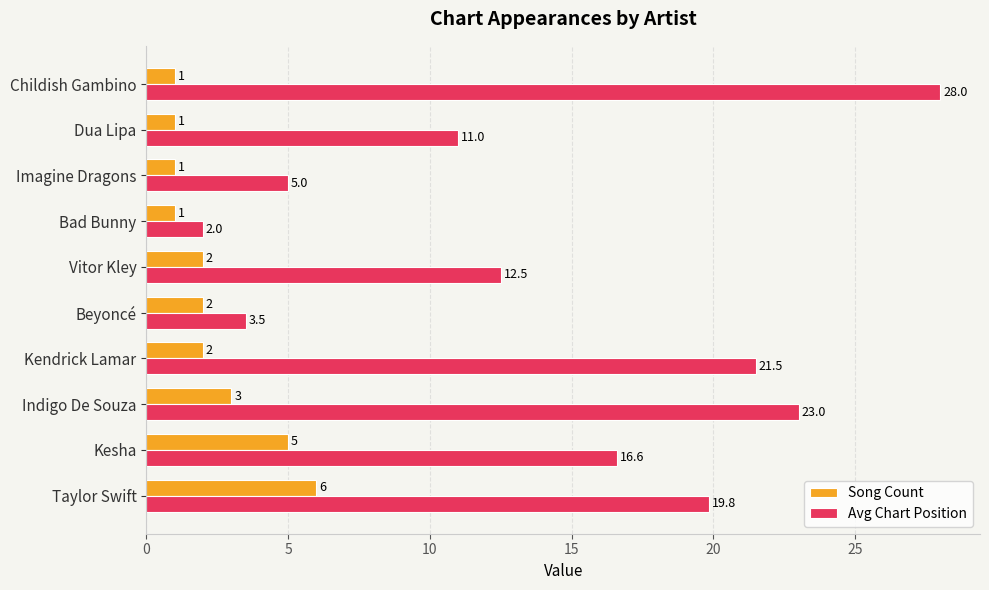

At which label does Song Count reach its peak?

Taylor Swift